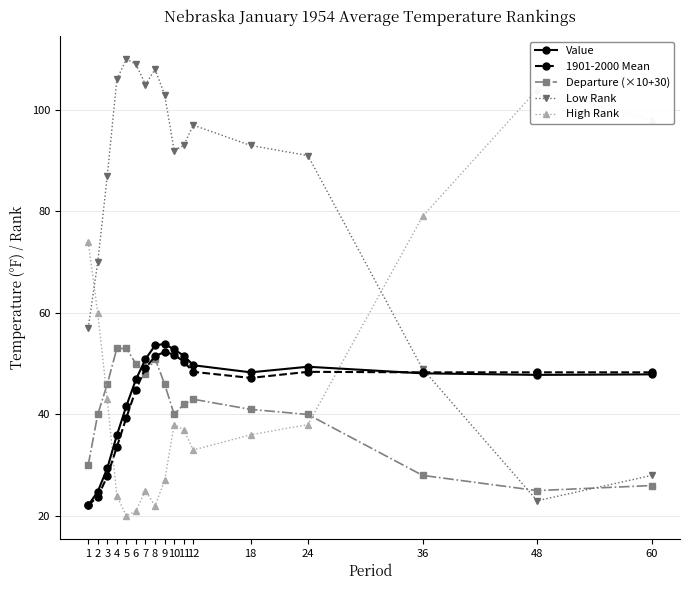

The High Rank series shows 12.4 at 6. True or false?

False